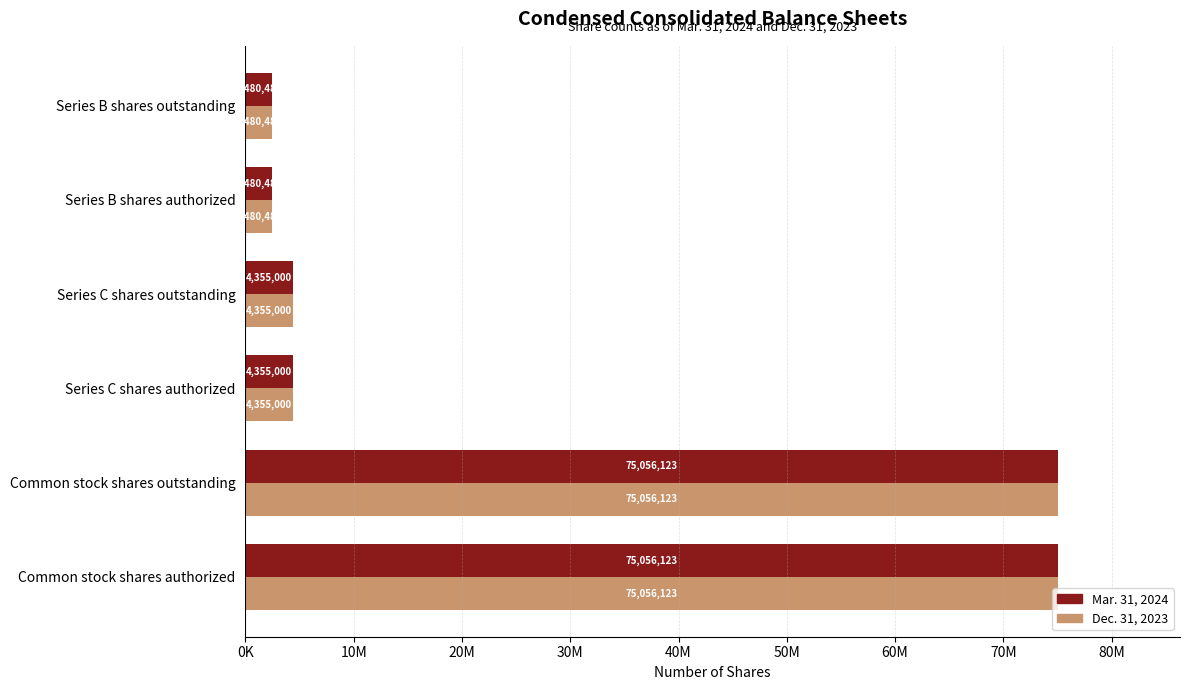

What are all the series names shown in the legend?

Mar. 31, 2024, Dec. 31, 2023